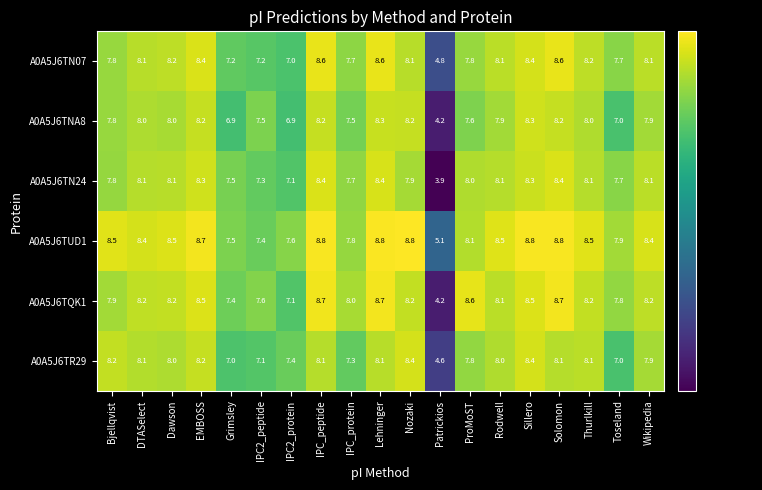

What is the difference between the maximum and second lowest values in the A0A5J6TN24 series?

1.3